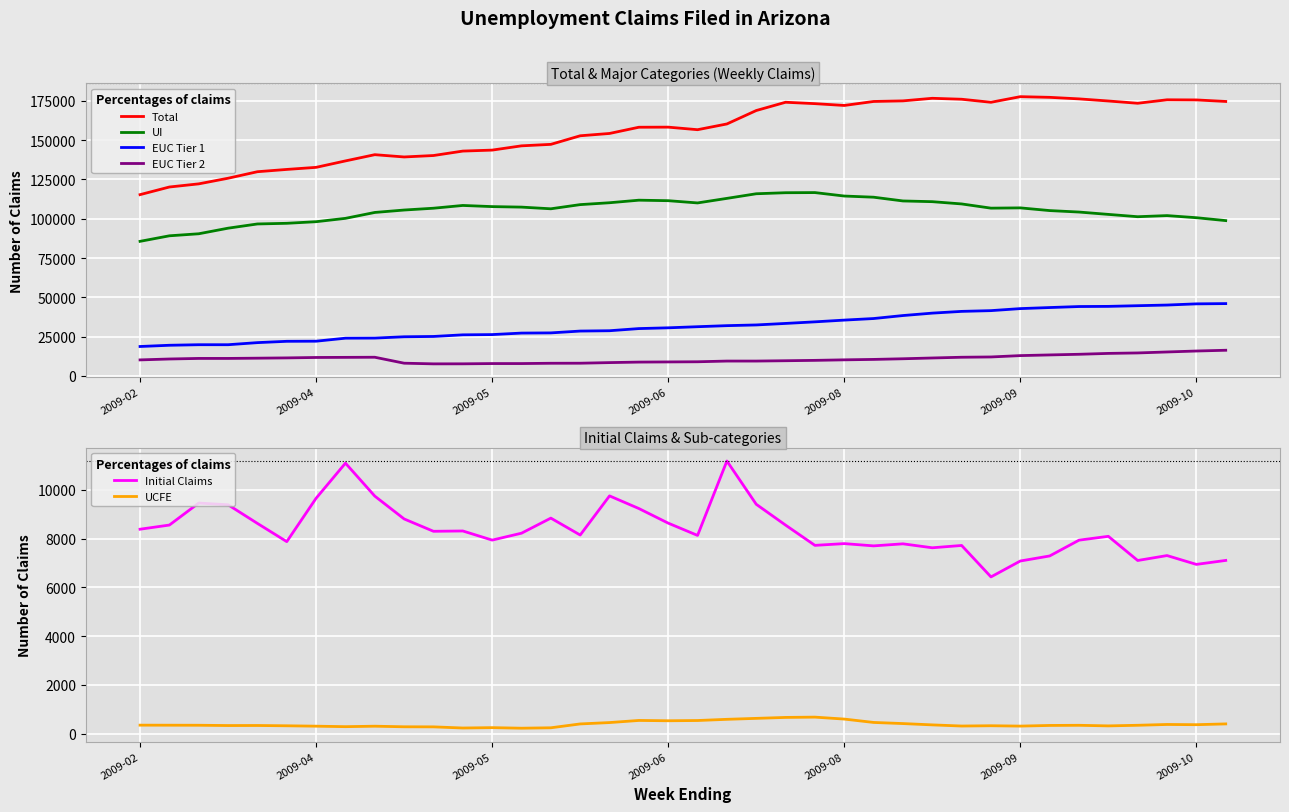

True or false: Total and EUC Tier 2 intersect in this chart.

False